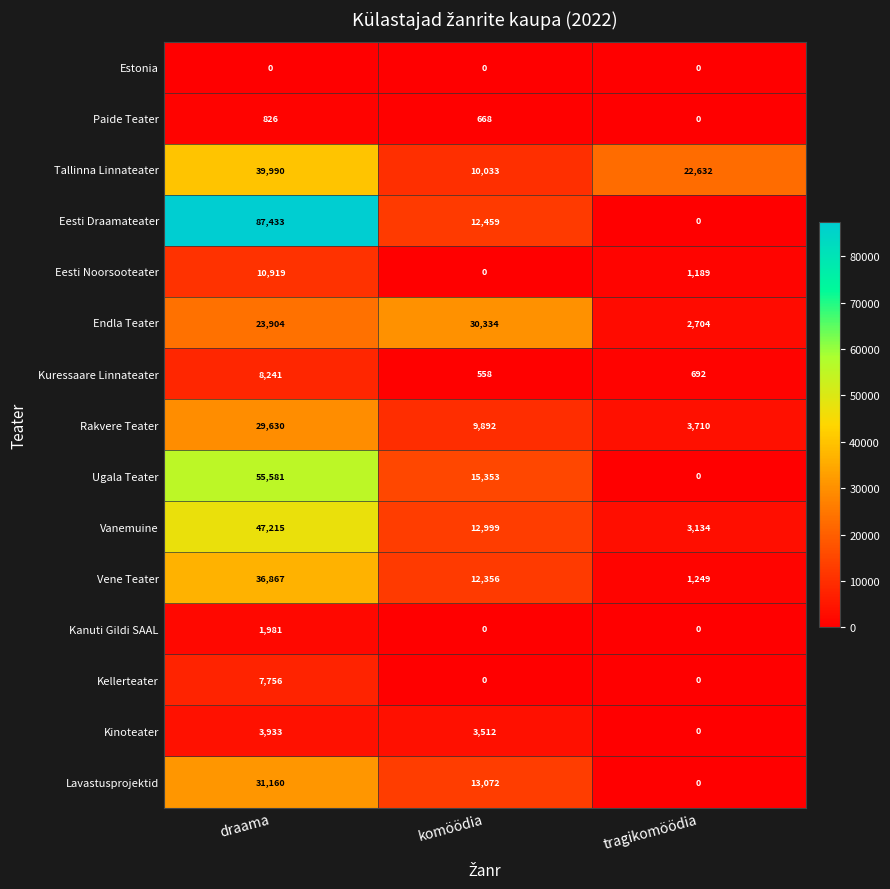

What is the total value across all series at komöödia?

121236